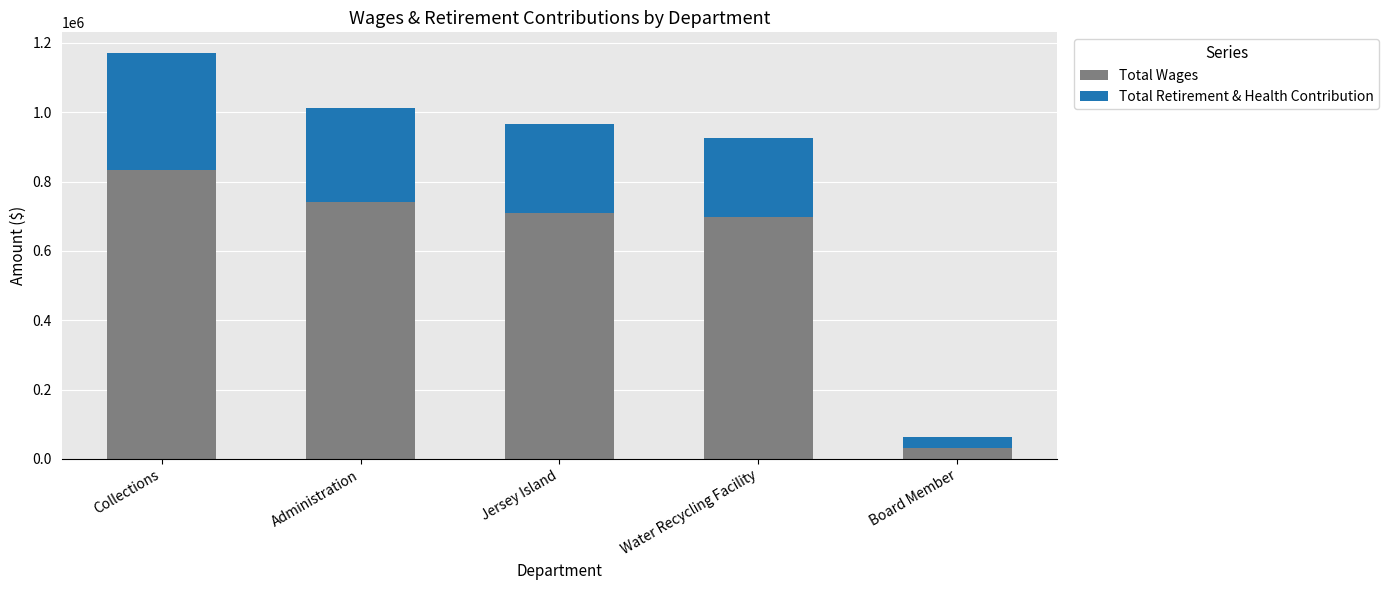

The Total Wages series shows 708161 at Jersey Island. True or false?

True